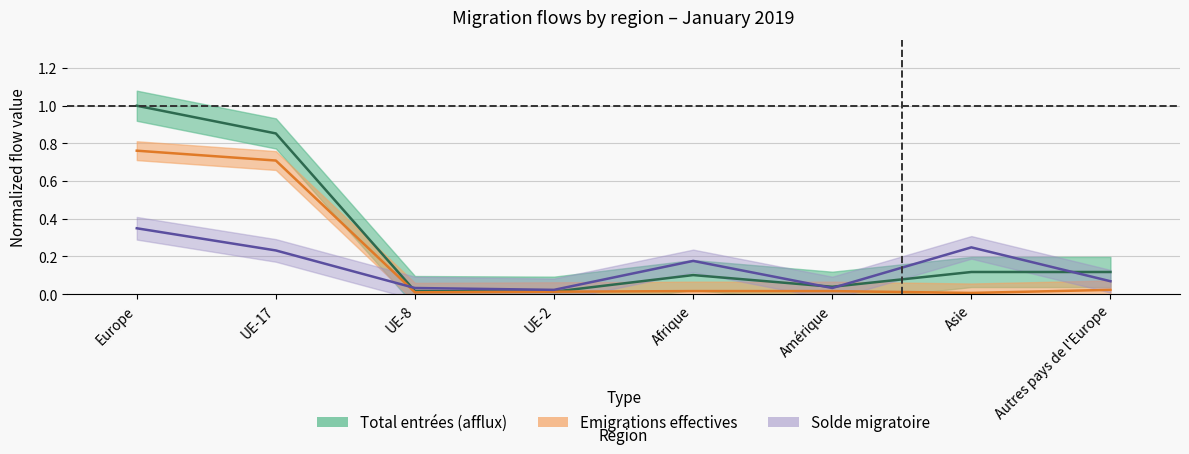

Reading left to right, what are all the values shown in this chart?

Total entrées: Europe=1.0	UE-17=0.9	UE-8=0.0	UE-2=0.0	Afrique=0.1	Amérique=0.0	Asie=0.1	Autres pays de l'Europe=0.1
Total départs: Europe=0.8	UE-17=0.7	UE-8=0.0	UE-2=0.0	Afrique=0.0	Amérique=0.0	Asie=0.0	Autres pays de l'Europe=0.0
Solde: Europe=0.3	UE-17=0.2	UE-8=0.0	UE-2=0.0	Afrique=0.2	Amérique=0.0	Asie=0.2	Autres pays de l'Europe=0.1